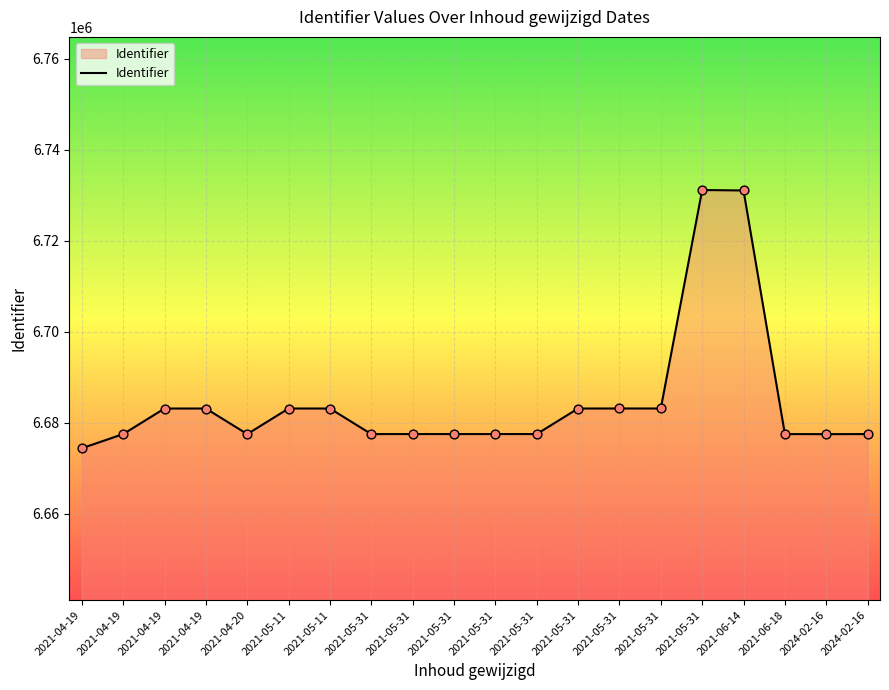

Does the chart have visible grid lines?

Yes